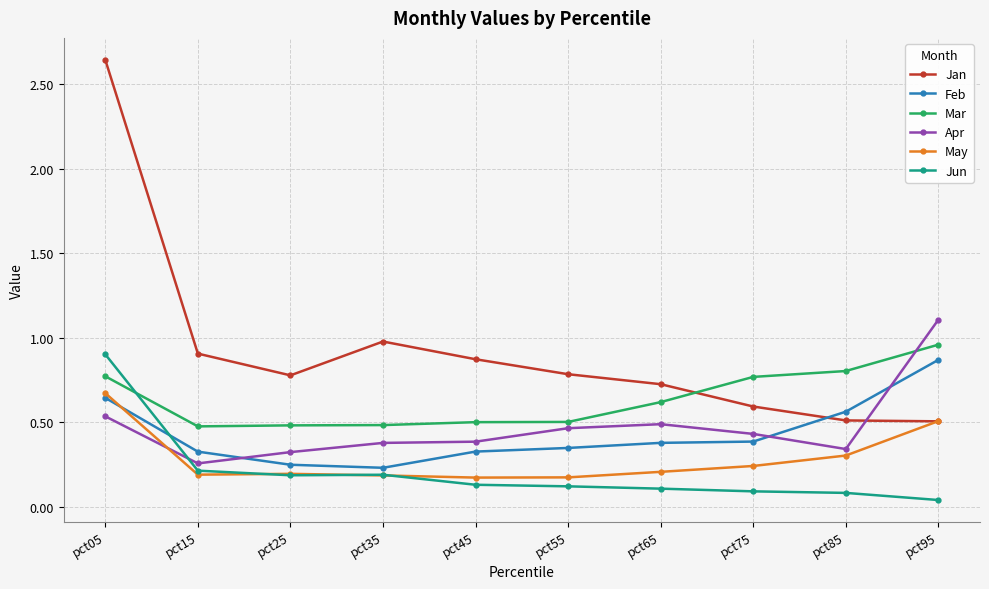

In Jun, how many points are lower than both neighbors (excluding endpoints)?

1